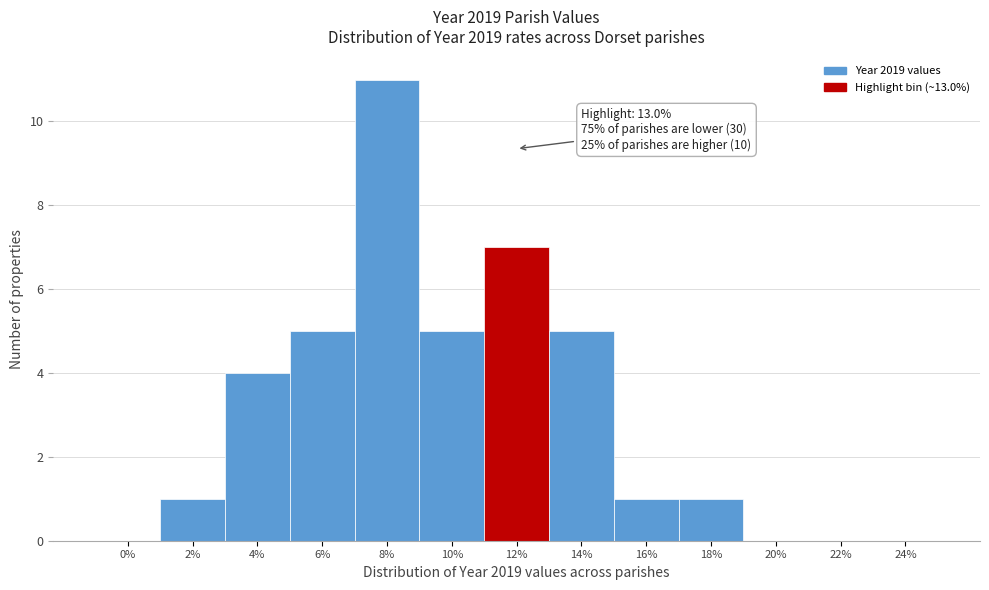

Reading left to right, extract all data points from this chart.

0%=0	2%=1	4%=4	6%=5	8%=11	10%=5	12%=7	14%=5	16%=1	18%=1	20%=0	22%=0	24%=0